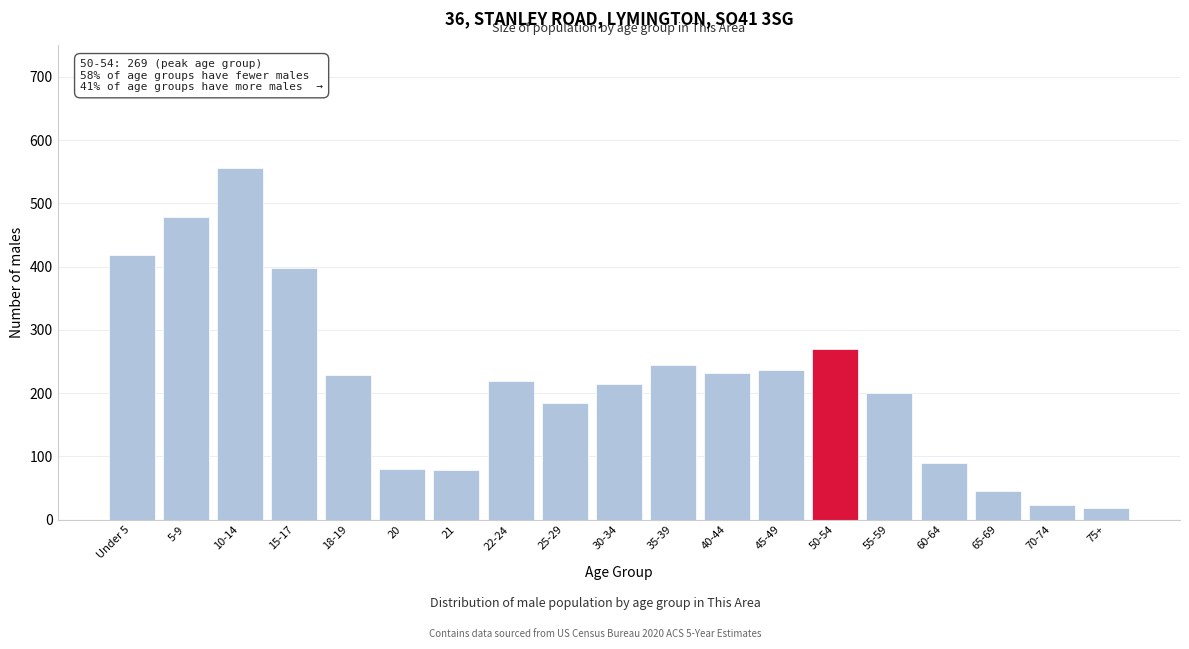

True or false: the data shows 10 at 65-69.

False